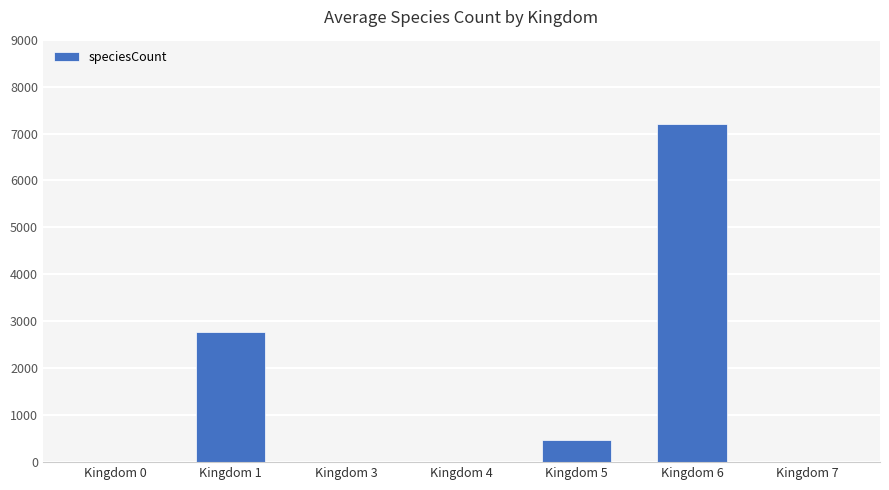

How many distinct data groups are displayed?

1